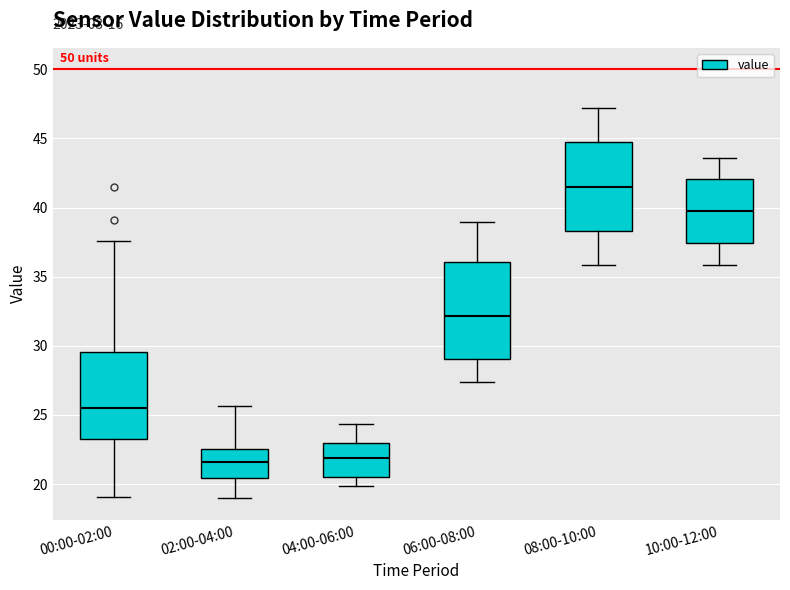

Reading left to right, transcribe this box plot: for each box, give where its median line is, the range the box spans, and where its two whiskers end, as read against the y-axis. The values are not printed on the chart, so give them approximately, as read against the axis.

00:00-02:00: median 25.5, box 23.5 to 29.5, whiskers 19.0 to 37.5
02:00-04:00: median 21.5, box 20.5 to 22.5, whiskers 19.0 to 25.5
04:00-06:00: median 22.0, box 20.5 to 23.0, whiskers 20.0 to 24.5
06:00-08:00: median 32.0, box 29.0 to 36.0, whiskers 27.5 to 39.0
08:00-10:00: median 41.5, box 38.5 to 45.0, whiskers 36.0 to 47.0
10:00-12:00: median 40.0, box 37.5 to 42.0, whiskers 36.0 to 43.5